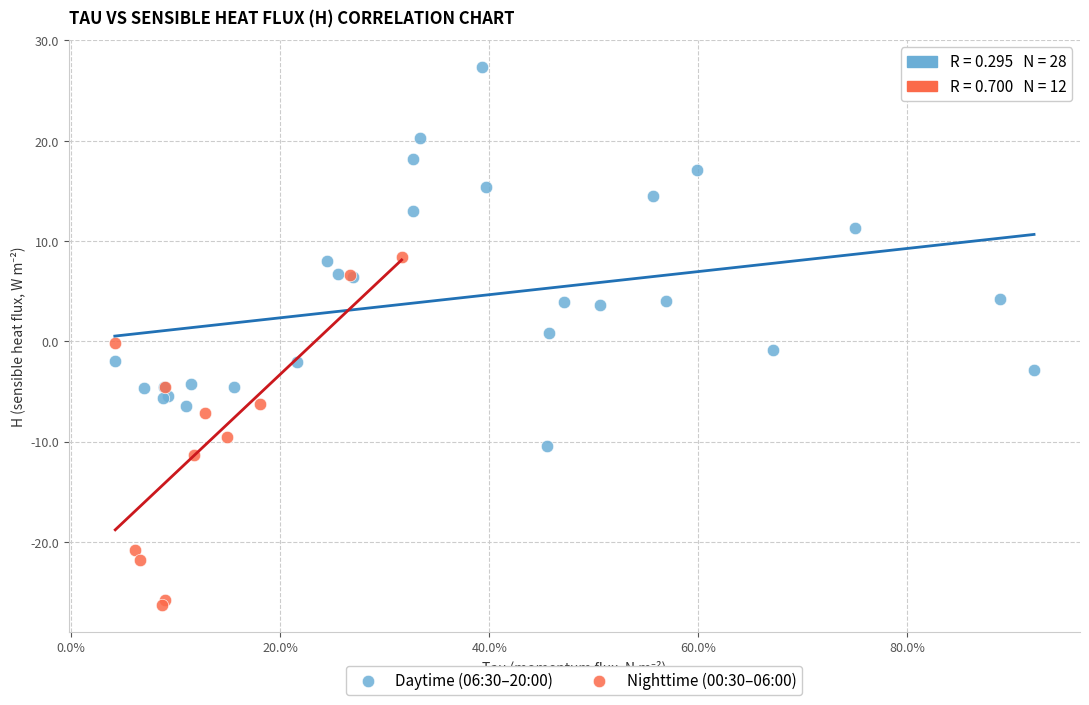

What are all the series names shown in the legend?

Daytime (06:30–20:00), Nighttime (00:30–06:00)